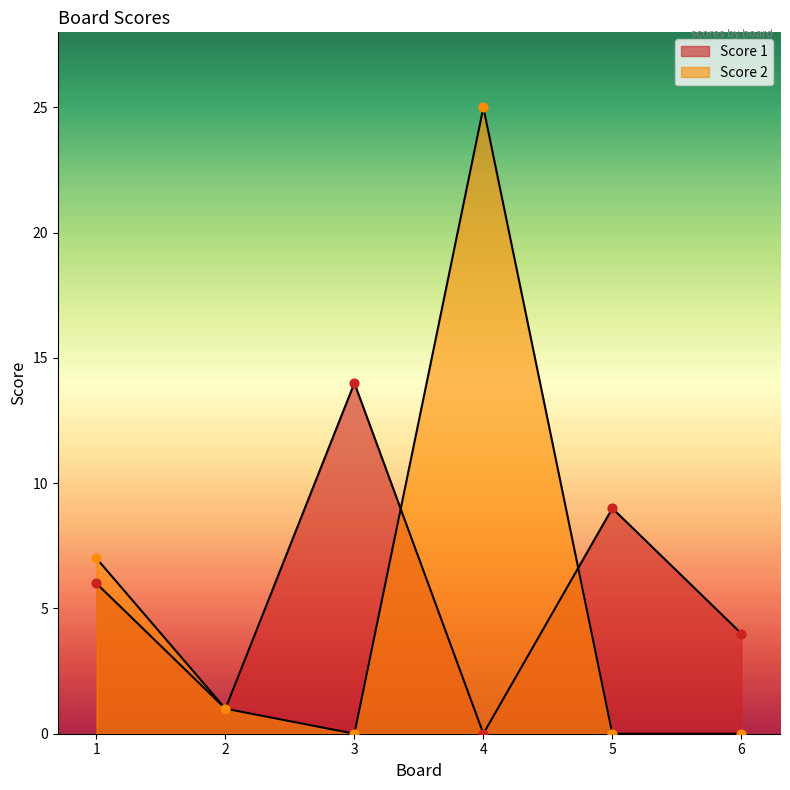

What is the total value across all series at 2?

2